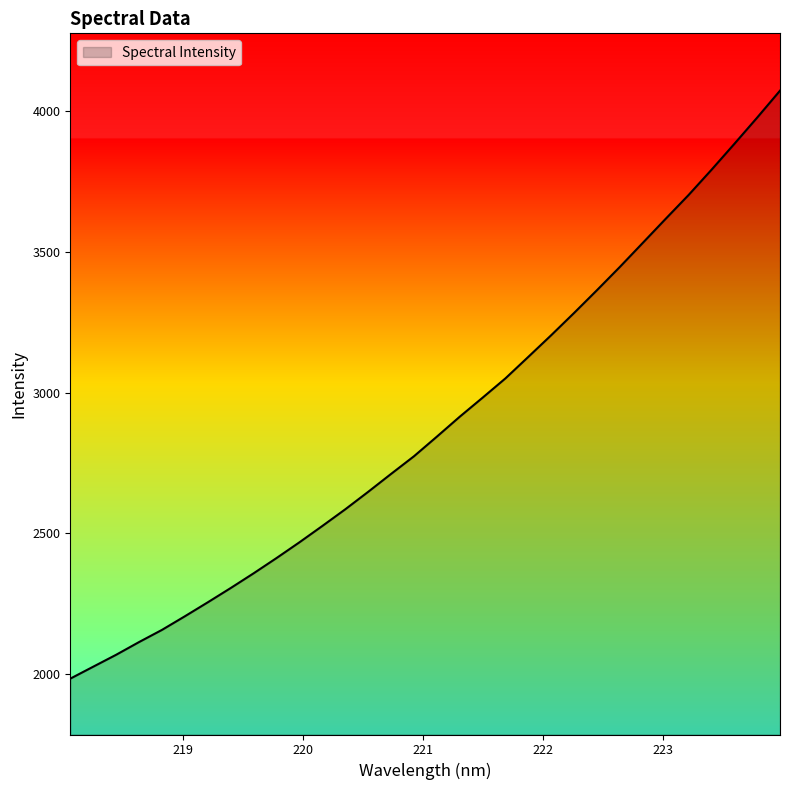

What is the difference between the maximum and minimum values?

2088.7